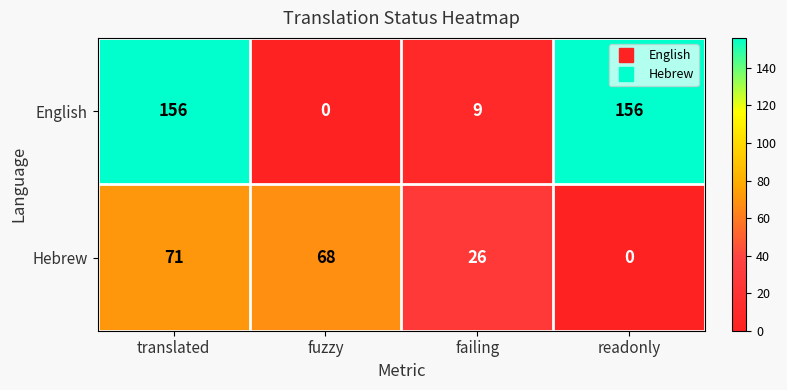

What is the average value of the Hebrew series?

41